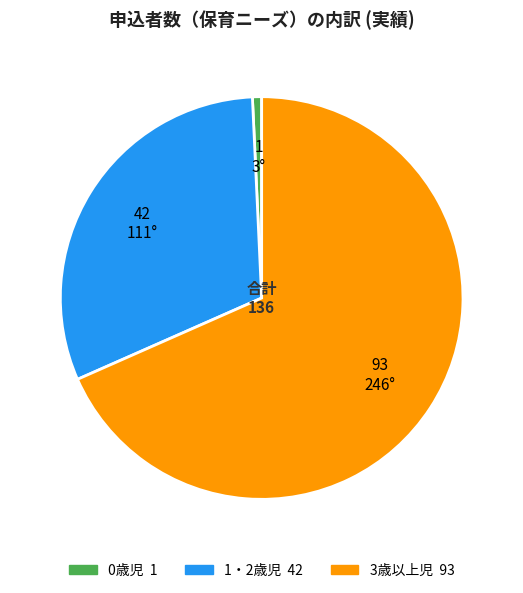

Rank the categories by value from lowest to highest.

0歳児, 1・2歳児, 3歳以上児